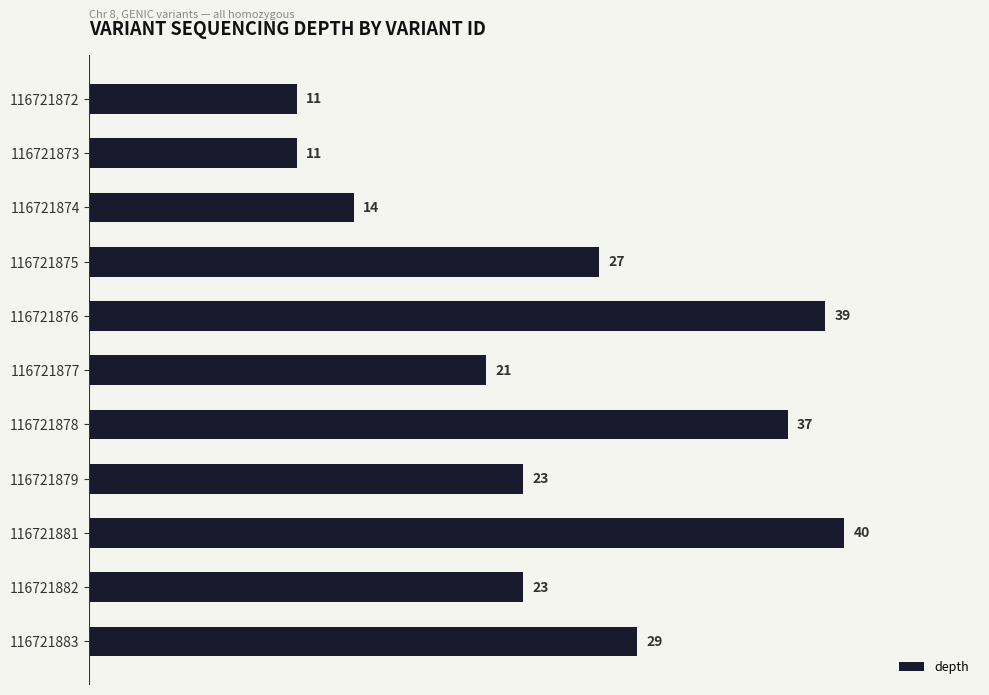

The chart shows a value of 19 at 116721883. True or false?

False